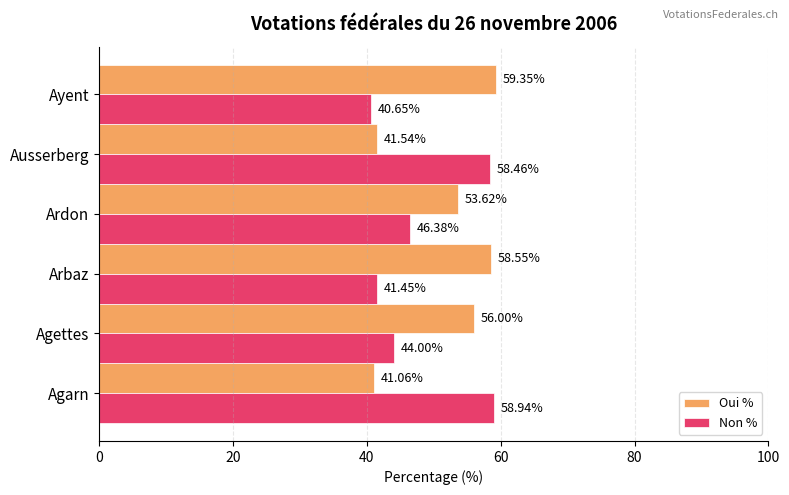

Where is Non % nearest to the value 49?

Ardon